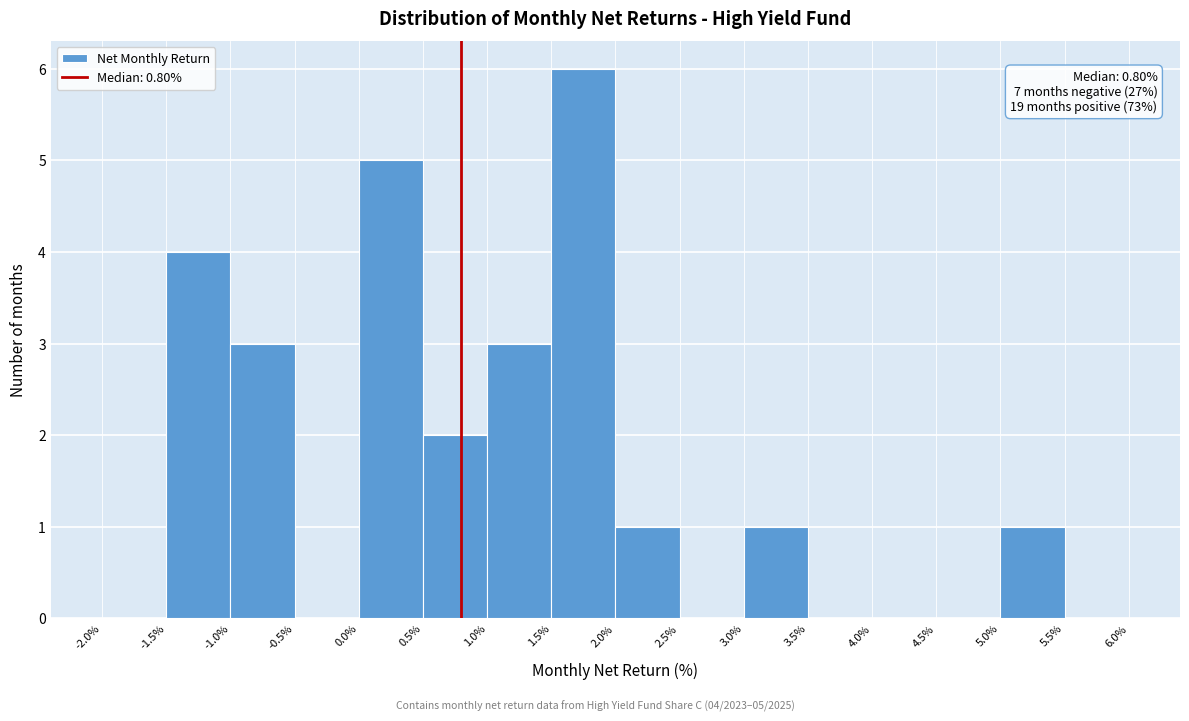

Which range on the x-axis has the tallest bar?

1.5% to 2.0%